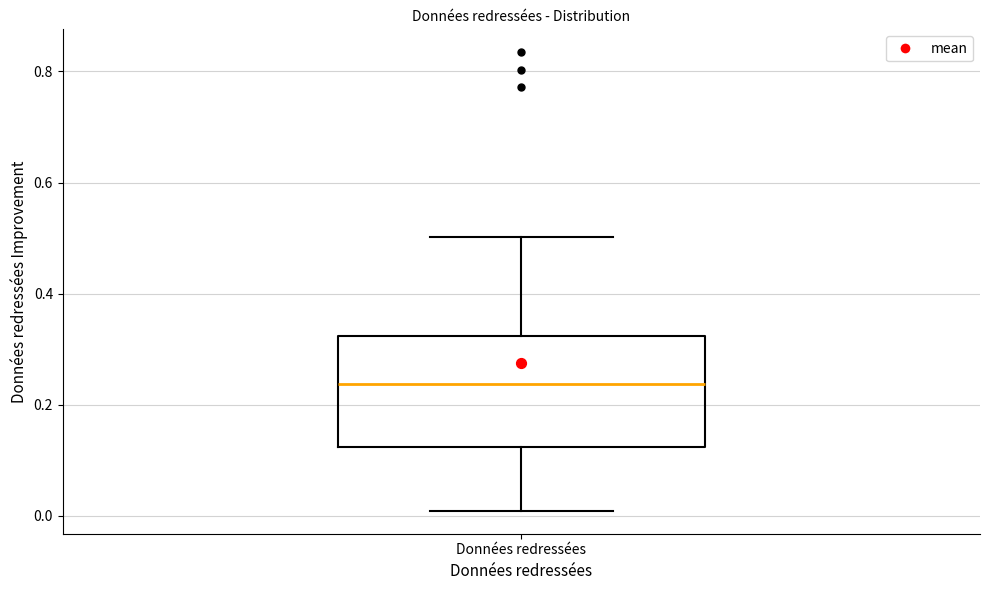

Where does the lower whisker of the box for Données redressées end on the y-axis? The values are not printed on the chart, so give them approximately, as read against the axis.

0.00